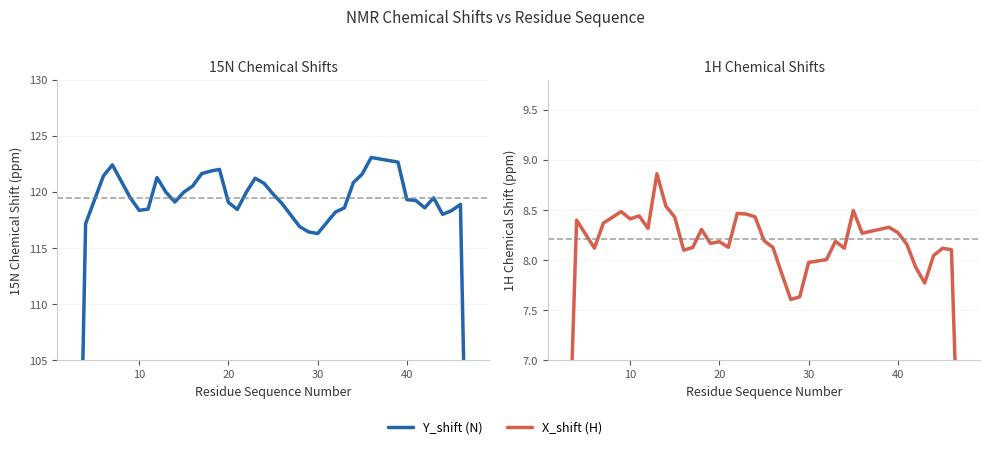

What is the average value of the X_shift (H) series?

8.1